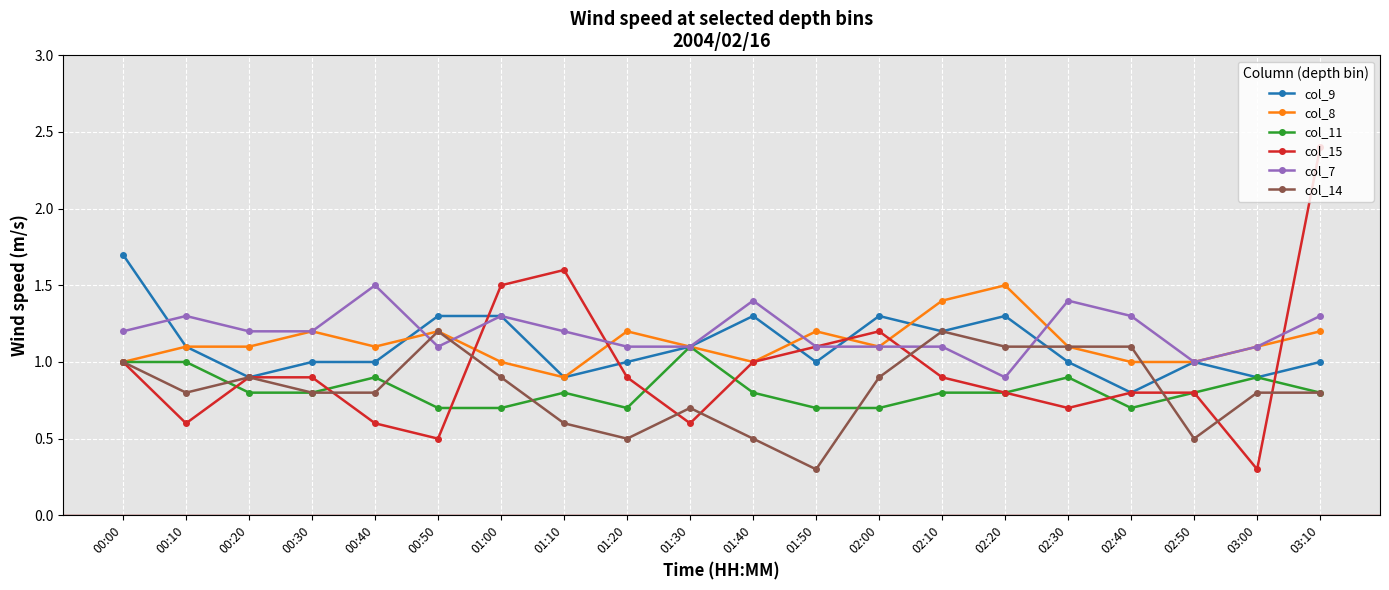

What are all the series names shown in the legend?

col_9, col_8, col_11, col_15, col_7, col_14